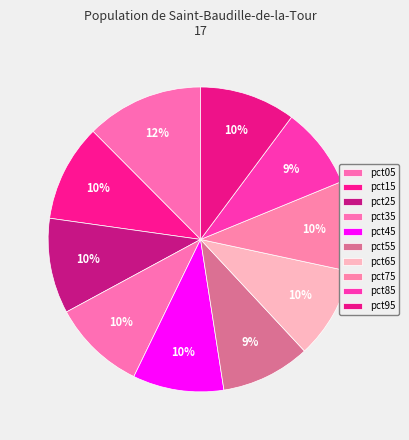

How much of the chart is everything except pct75?

90.4%